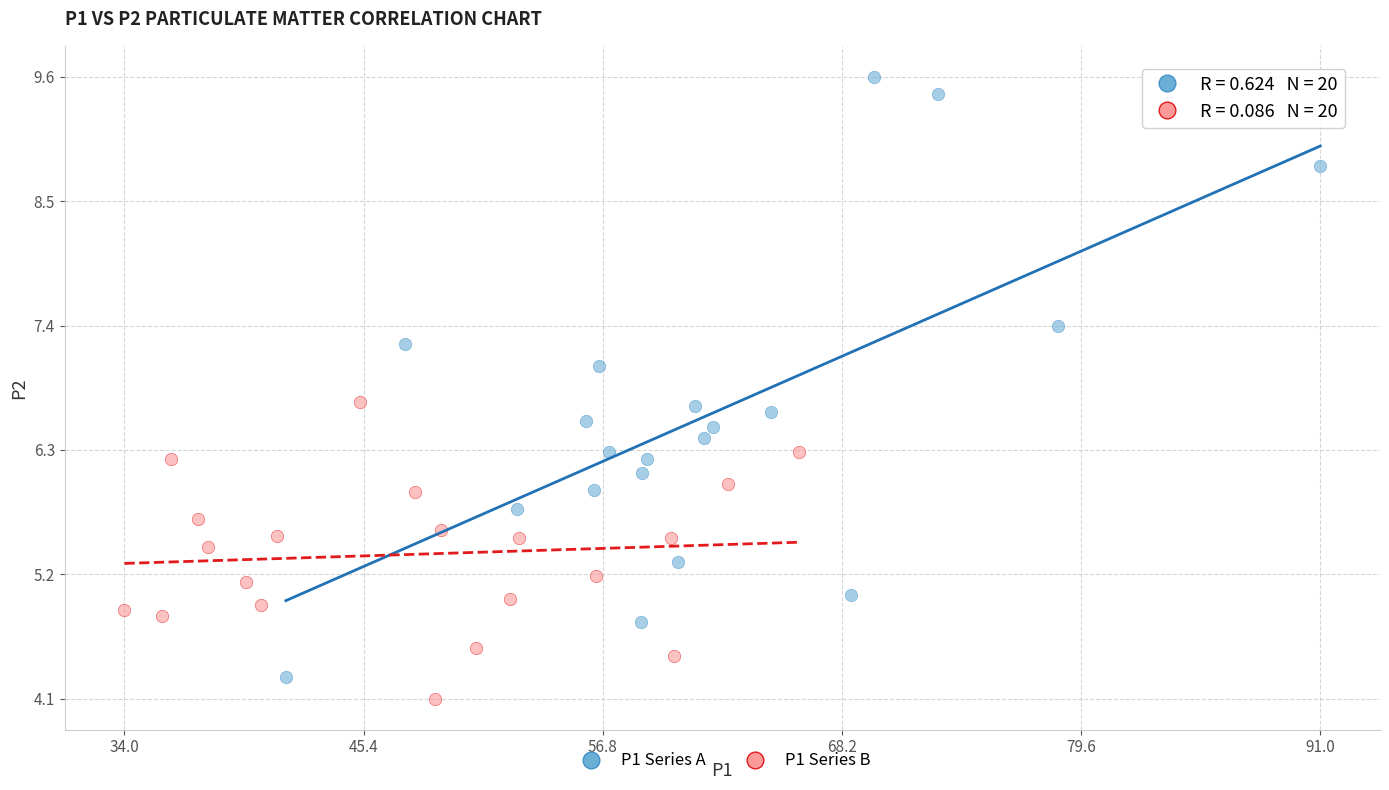

Which series contains the highest Y value?

P1 Series A